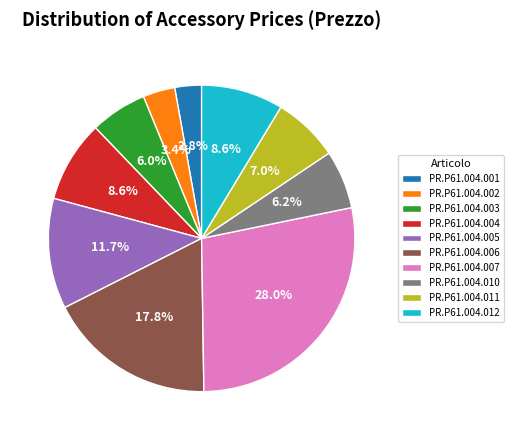

What percentage is the PR.P61.004.010 slice, to the nearest percent?

6%